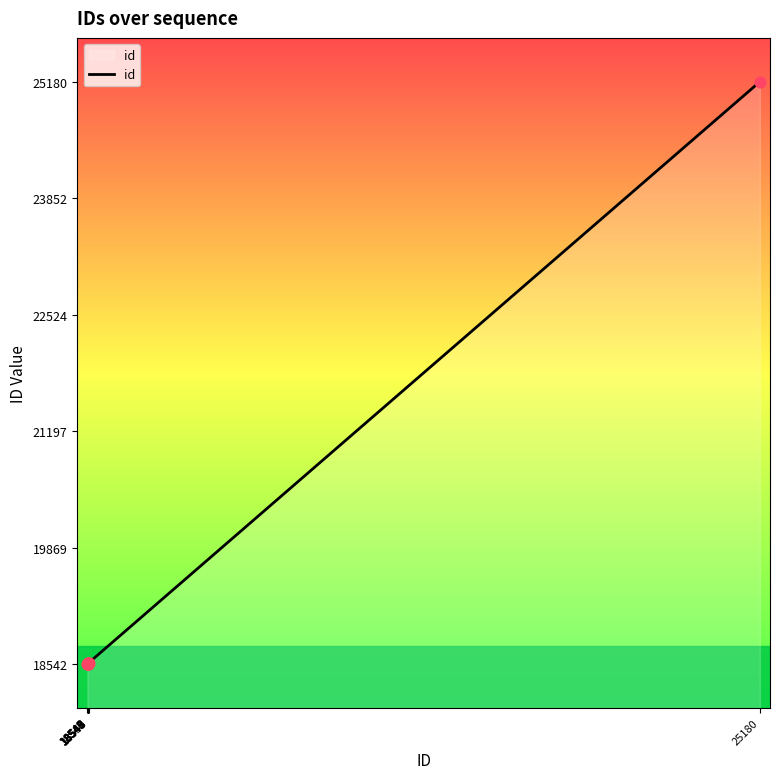

What is the difference between the maximum and minimum values?

6638